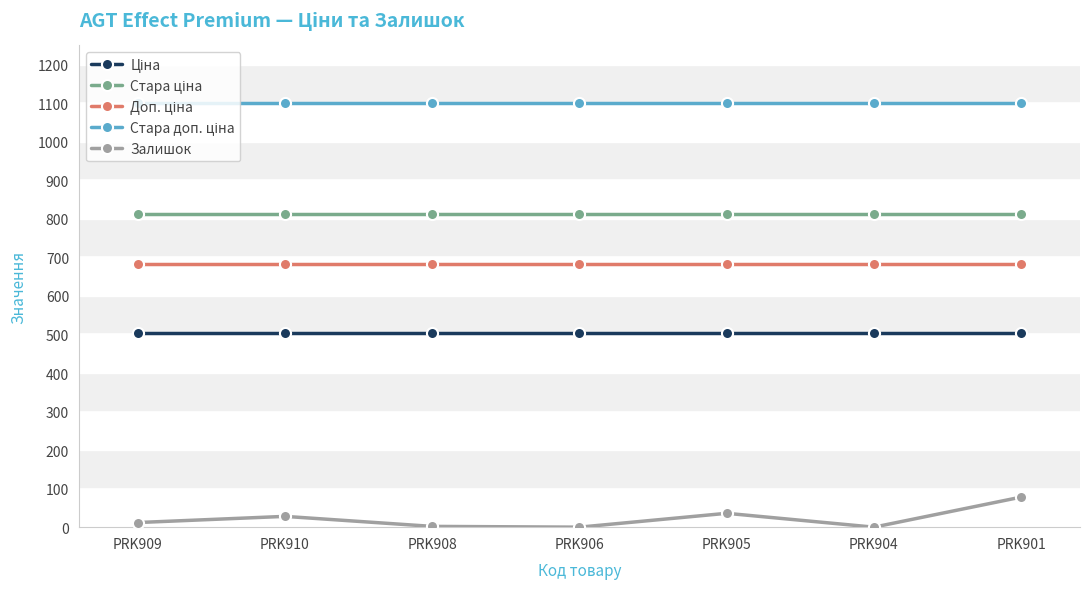

What is the label of the 3rd point from the right?

PRK905